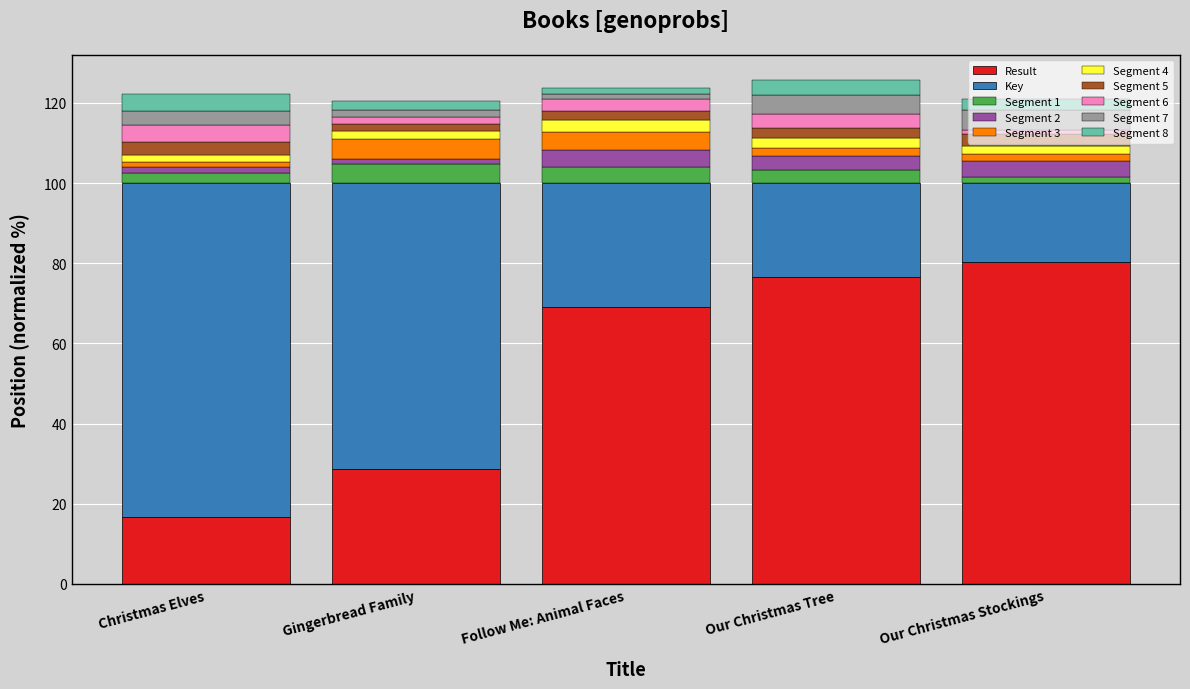

What is the lowest value of the Result series?

16.7